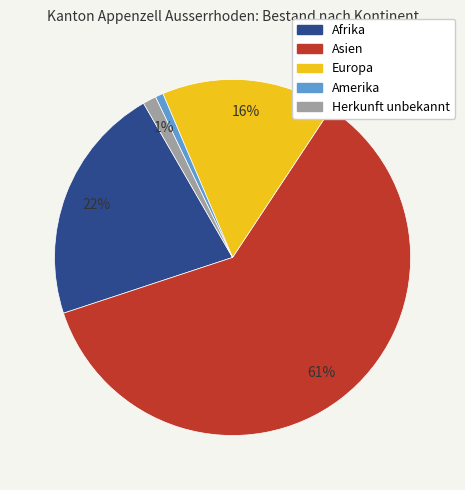

What percentage is the Europa slice, to the nearest percent?

16%